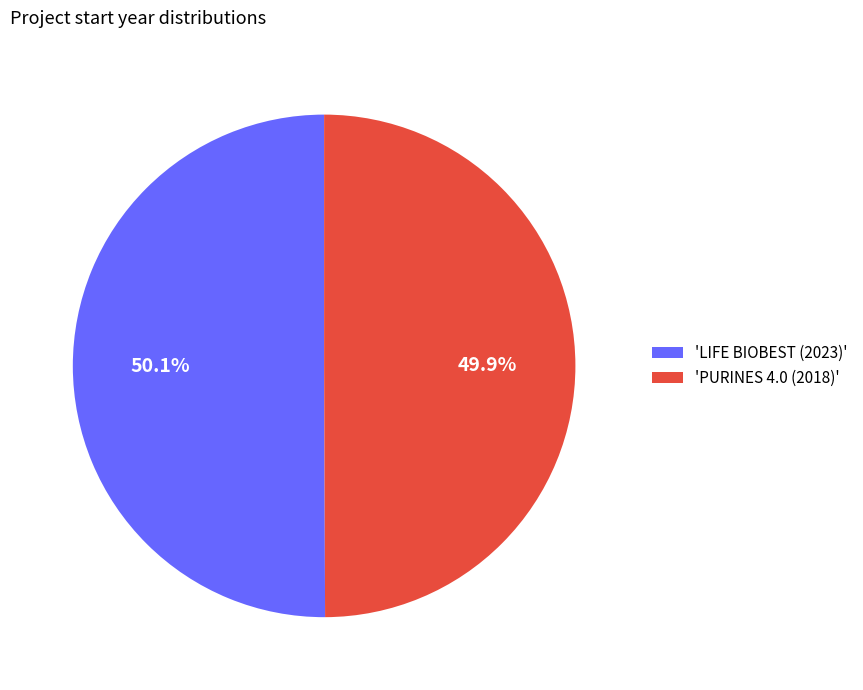

Approximately how many times larger is the value at 'PURINES 4.0 (2018)' compared to 'LIFE BIOBEST (2023)'?

1.0